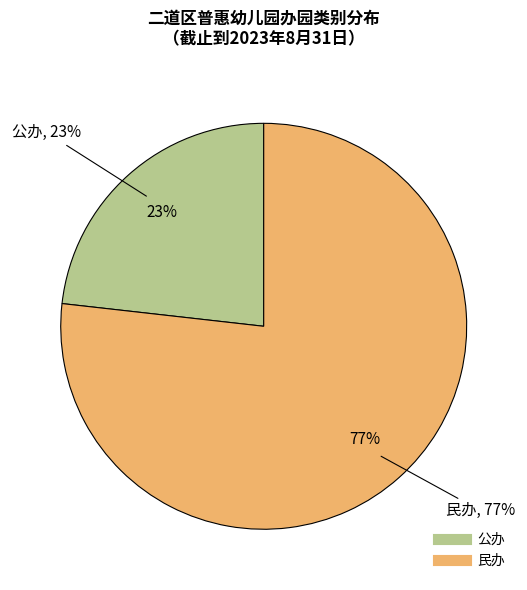

To the nearest percent, what is the difference between the largest and smallest slice percentages?

54%